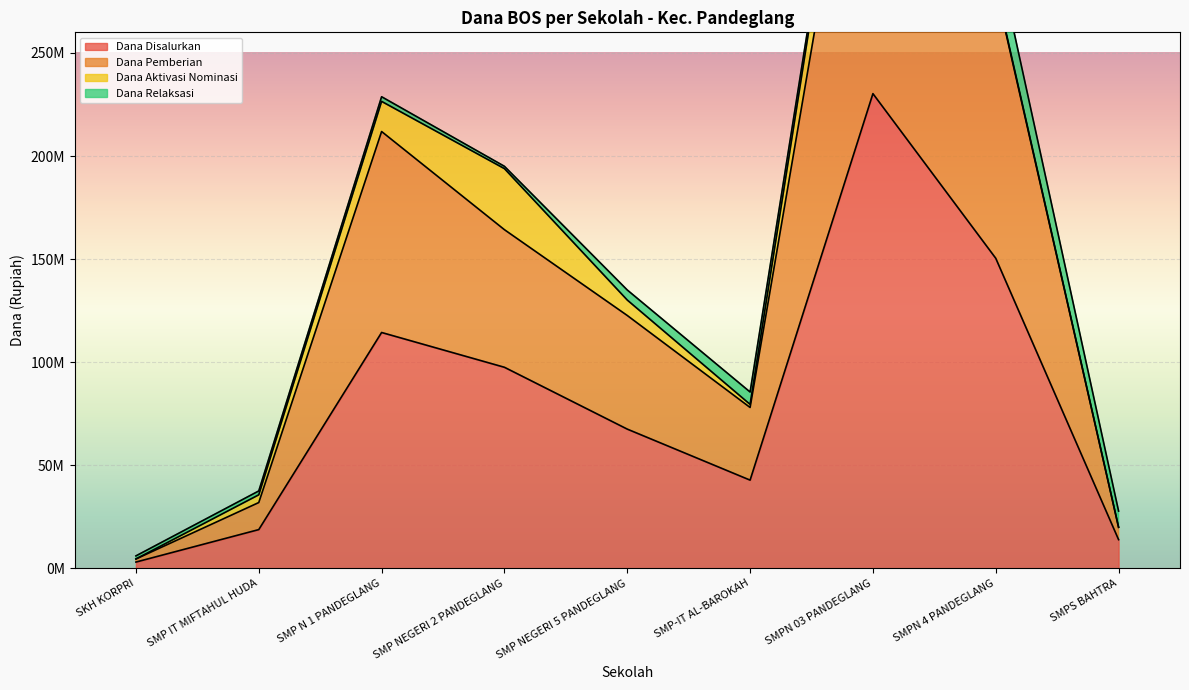

The value of Dana Pemberian at SKH KORPRI is 1470521. True or false?

False